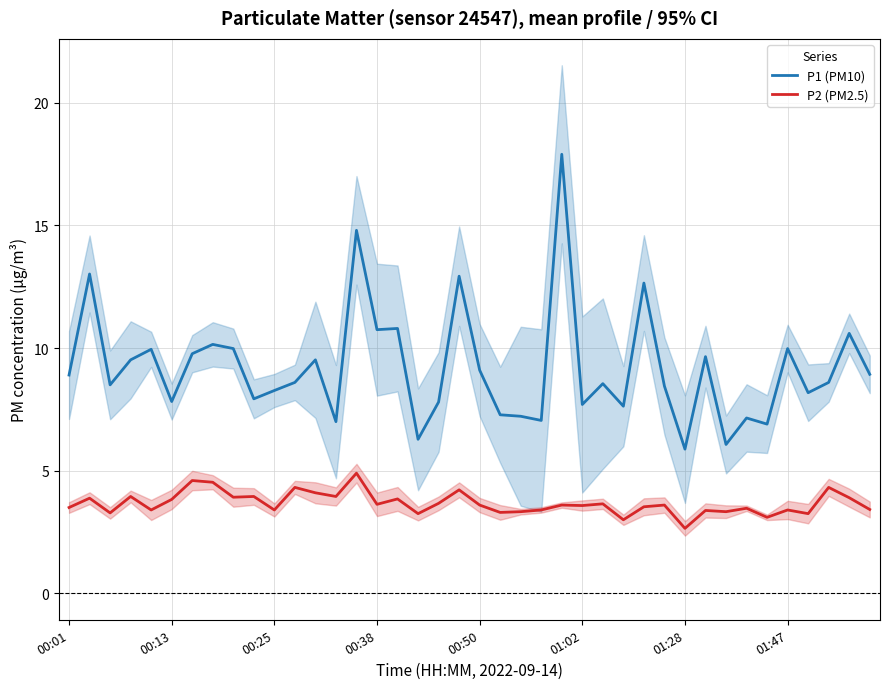

What is the difference between the P2 (PM2.5) values at 11 and 8?

0.4